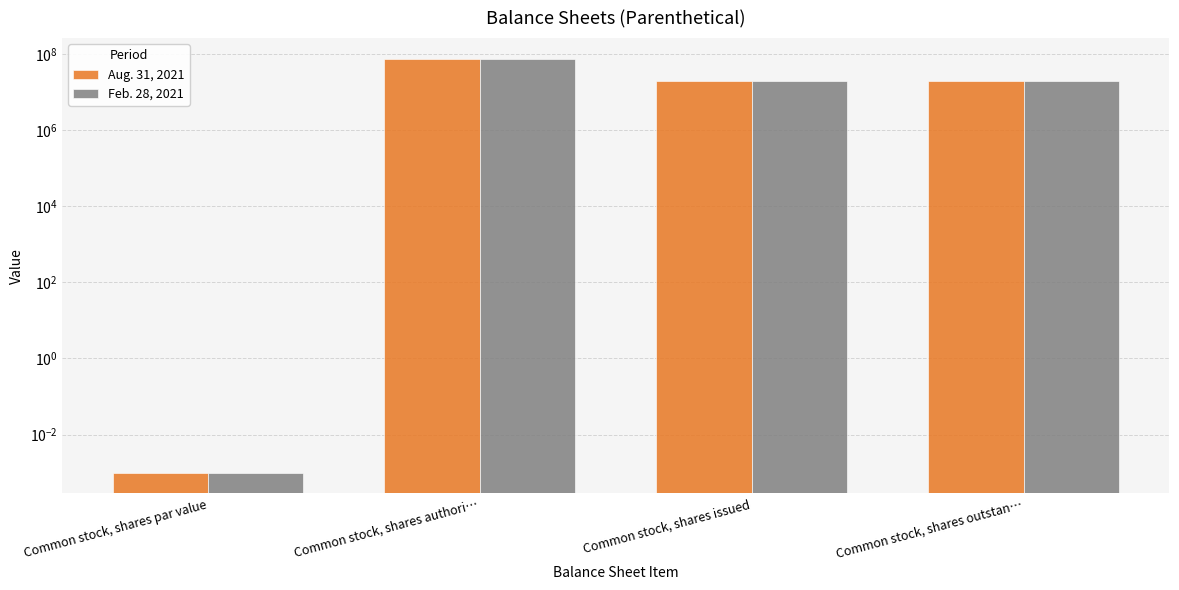

The value of Feb. 28, 2021 at Common stock, shares par value is 0.0. True or false?

False